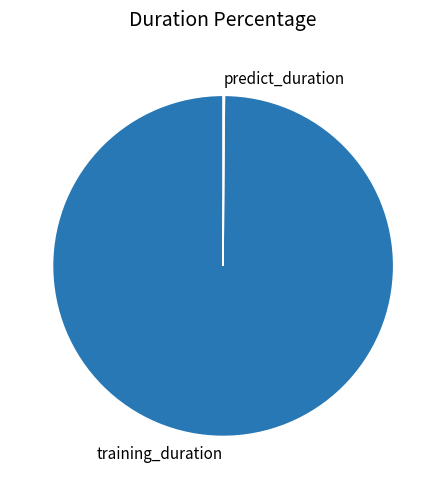

What is the largest slice in the pie chart?

training_duration